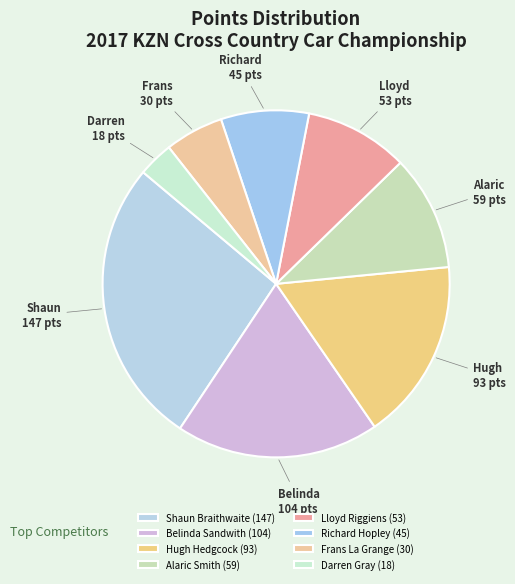

What is the largest slice in the pie chart?

Shaun Braithwaite